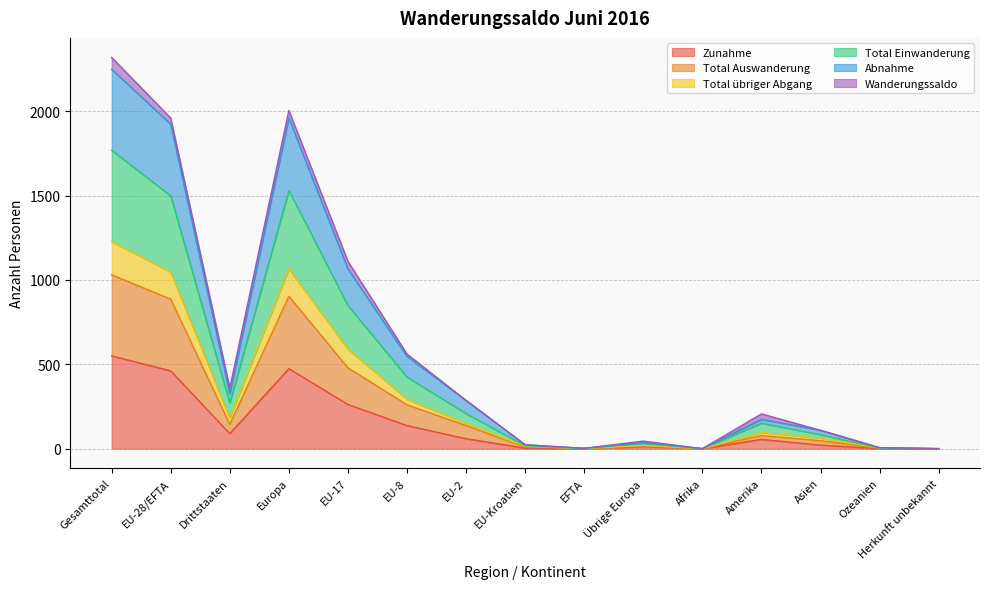

What is the sum of the Zunahme values at Europa and Herkunft unbekannt?

474